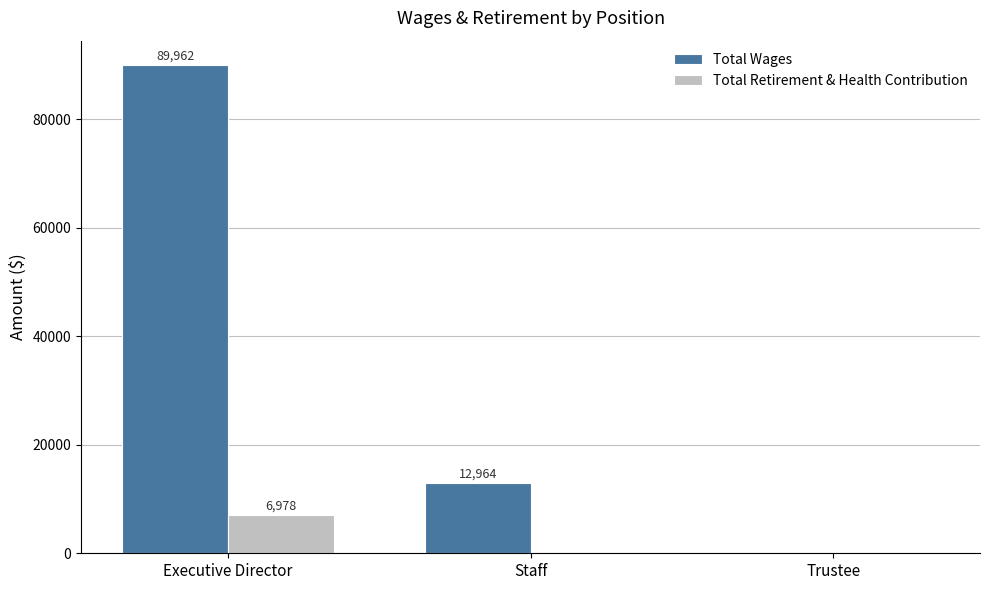

Where is Total Wages nearest to the value 44981?

Staff